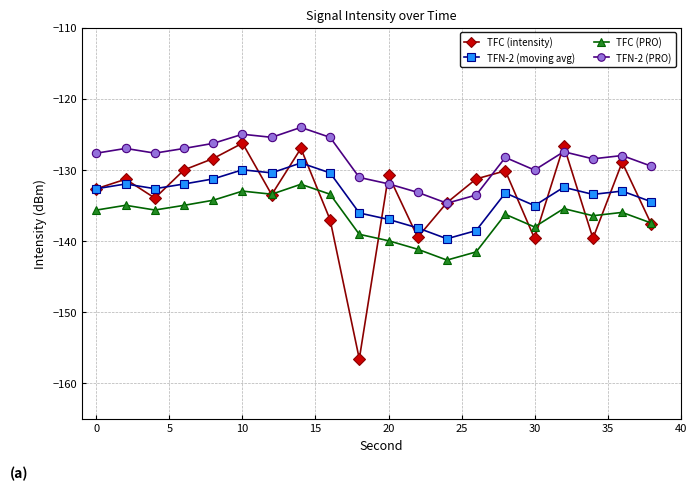

Which series has the widest spread of values?

TFC (intensity)